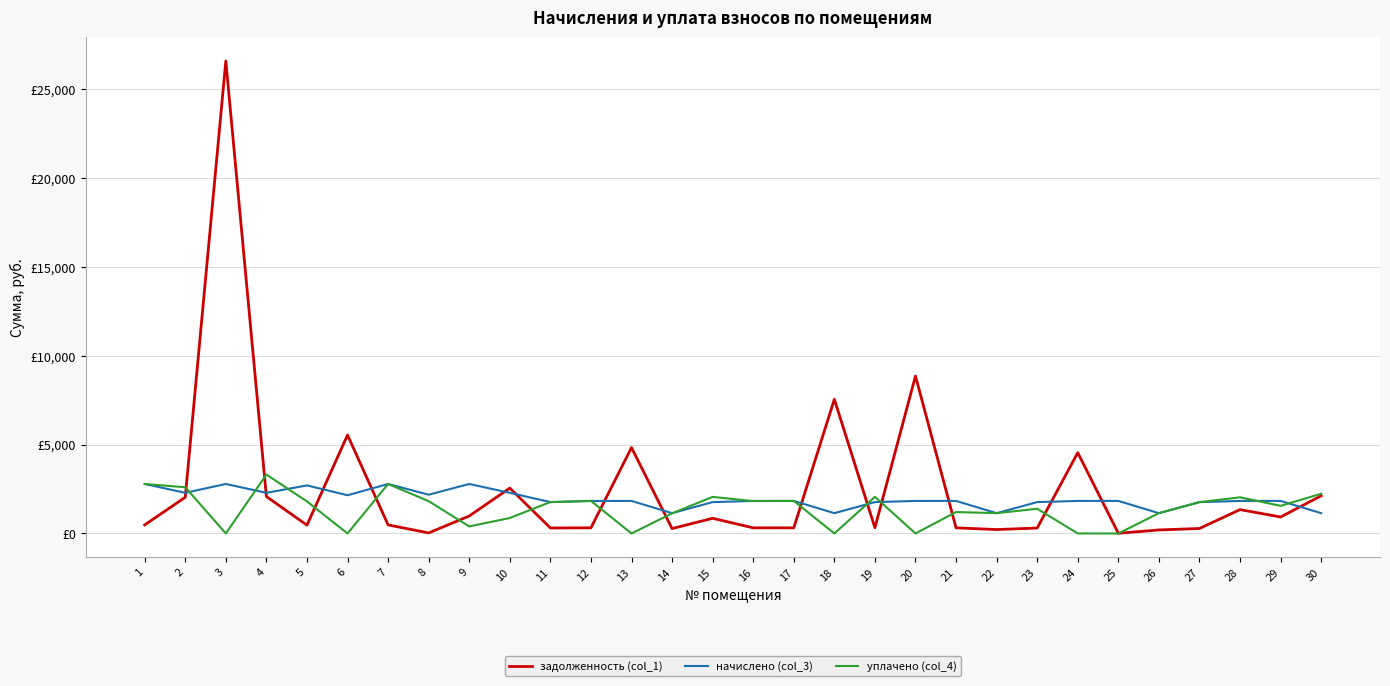

Does the chart display data point markers on the line(s)?

No